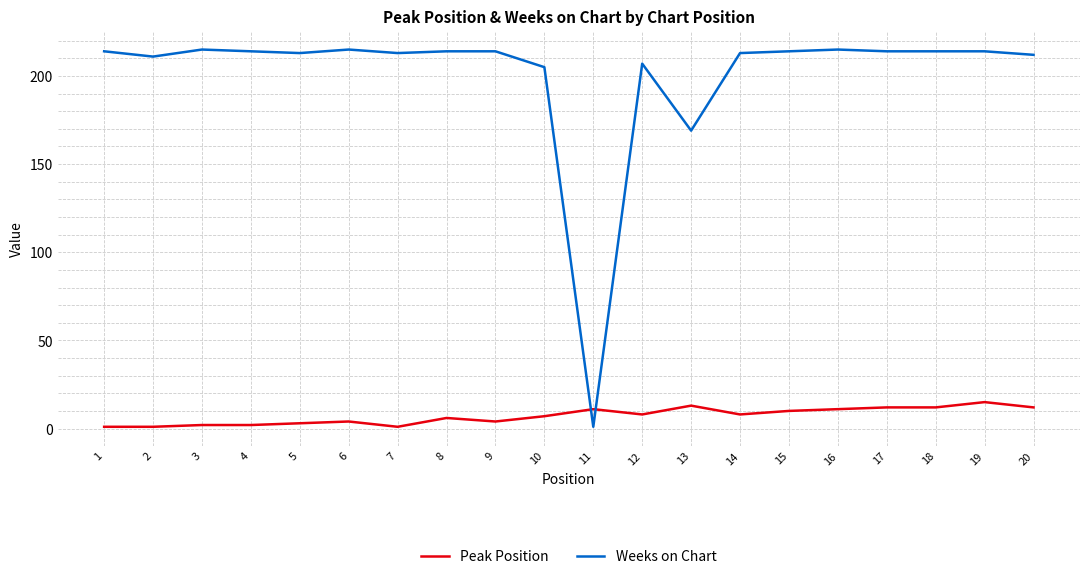

At 6, list the series in order from largest to smallest.

Weeks on Chart, Peak Position